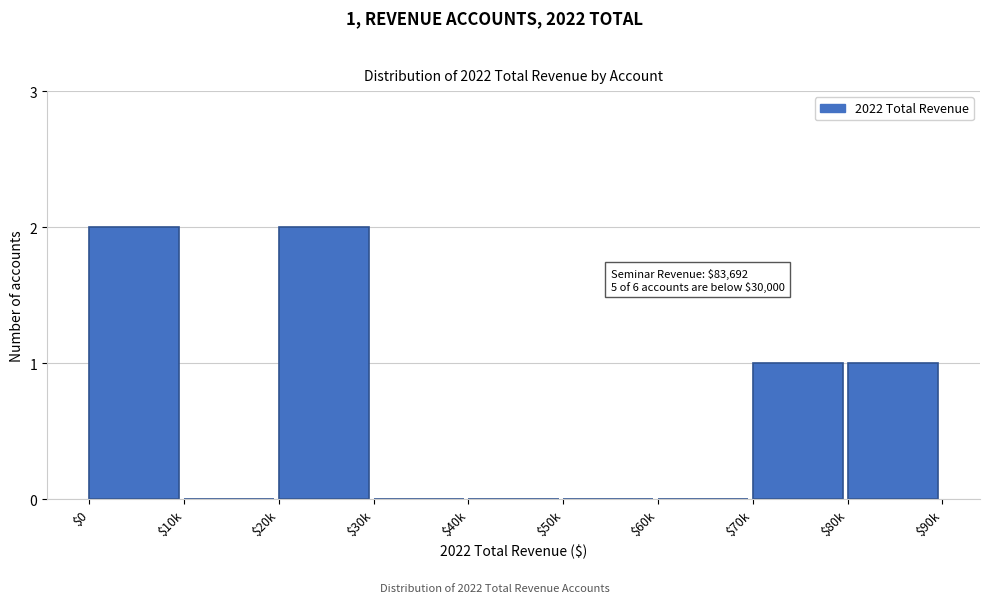

What is the sum of all values?

6